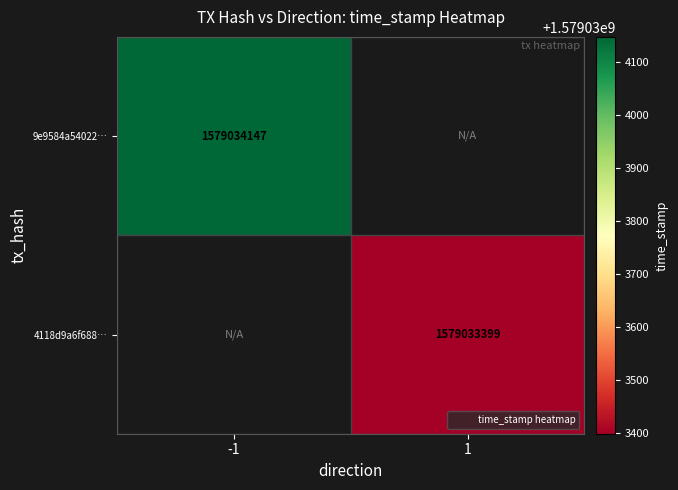

Reading right to left, list all the values displayed in this chart.

9e9584a54022fbab6420e6b3f91ba8bd5939acb: 1=0	0=1579034147
4118d9a6f6883380381c5319f080acc39e060df: 1=1579033399	0=0